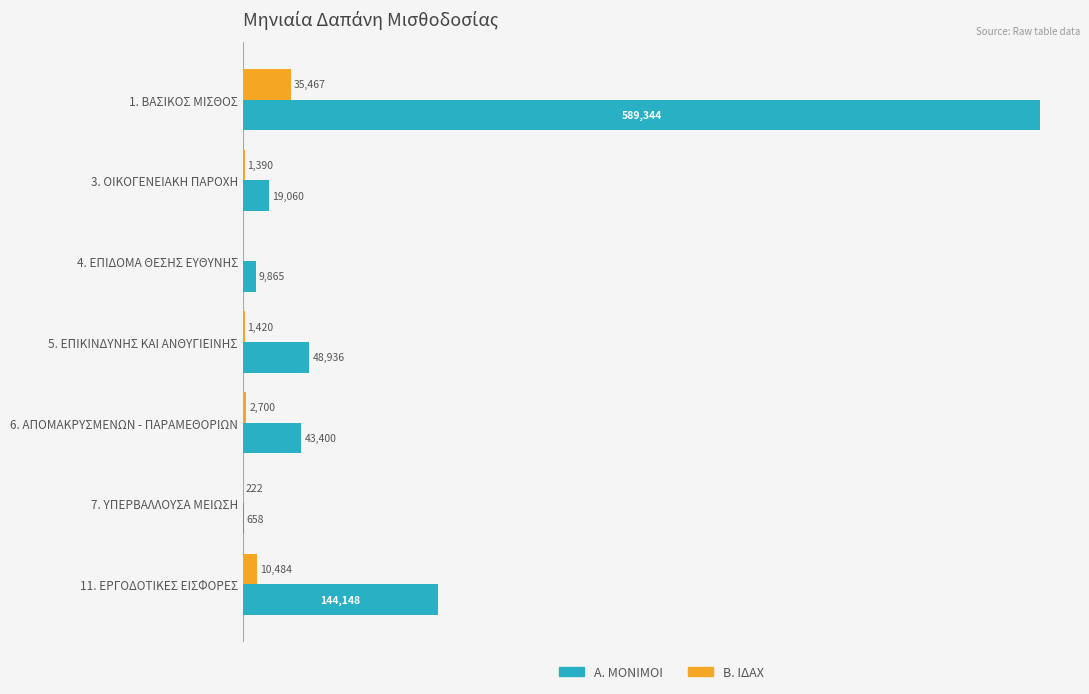

At which category does the chart reach its peak across all series?

1. ΒΑΣΙΚΟΣ ΜΙΣΘΟΣ